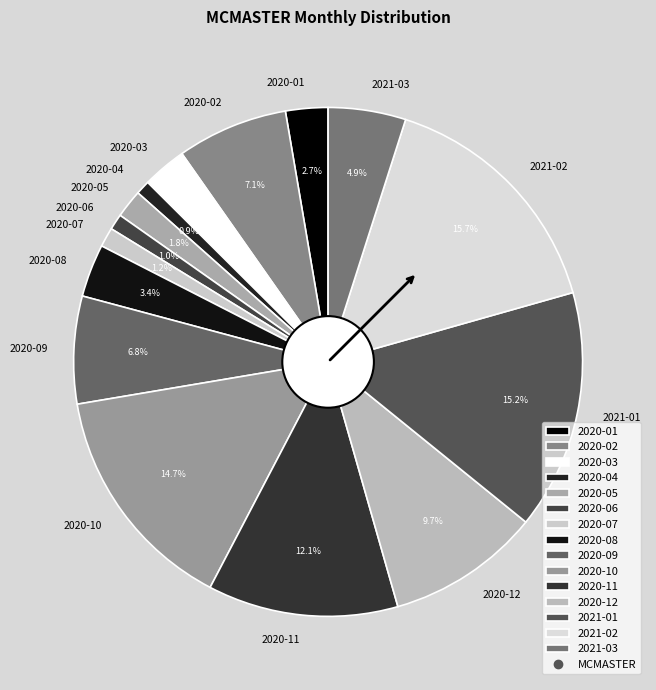

Is there any slice that represents more than half of the pie?

No